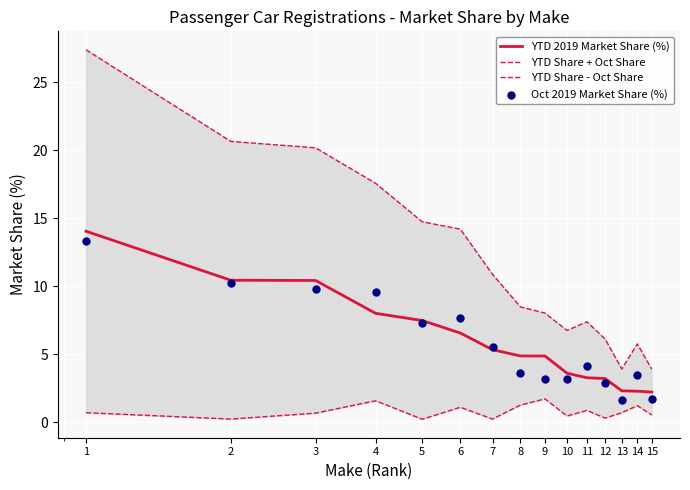

At which category is the sum across all series the highest?

1